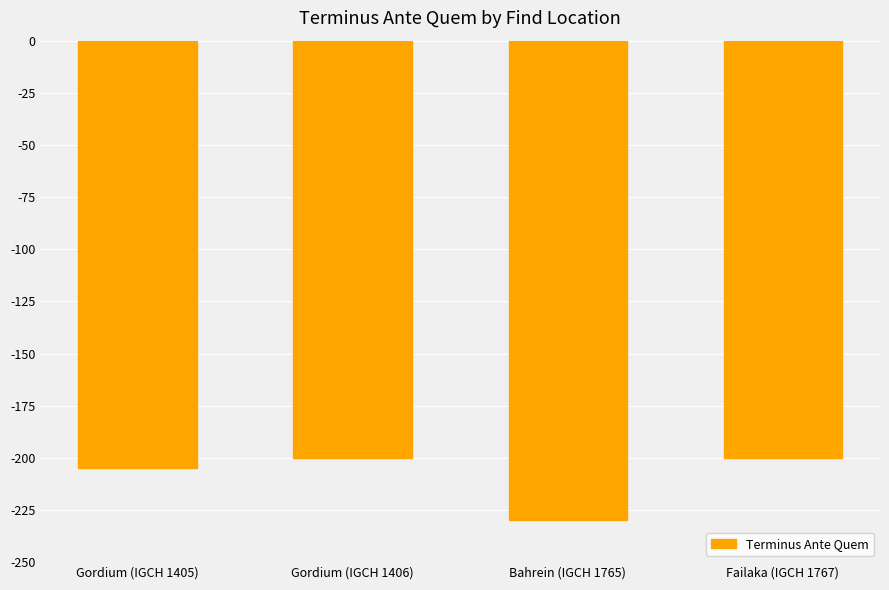

What is the label of the 1st bar from the right?

Failaka (IGCH 1767)